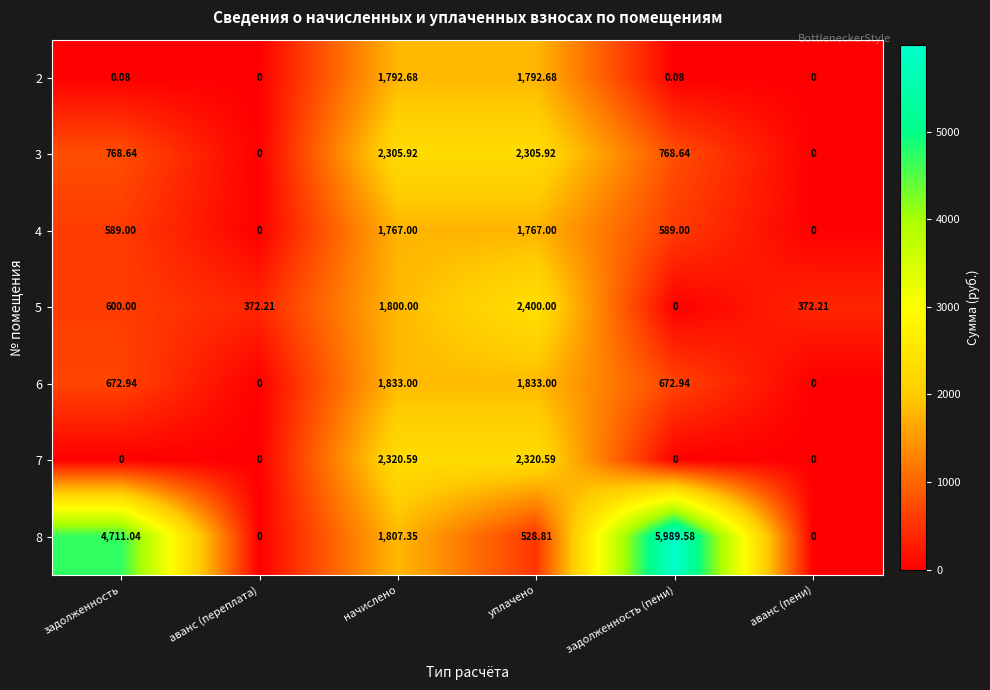

At which label does 8 first exceed 1807?

задолженность